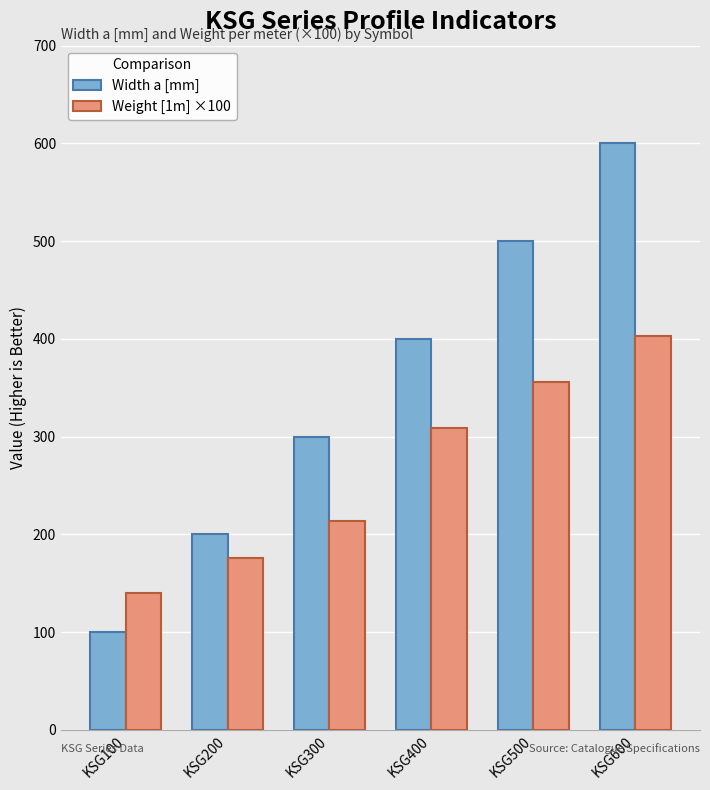

Count the Weight [1m] ×100 values in the range 176 to 356.

4